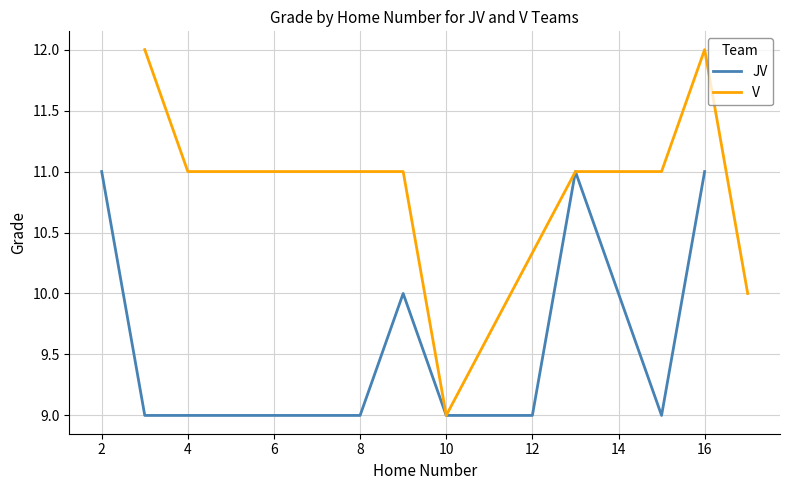

The JV series shows 9 at 10. True or false?

True